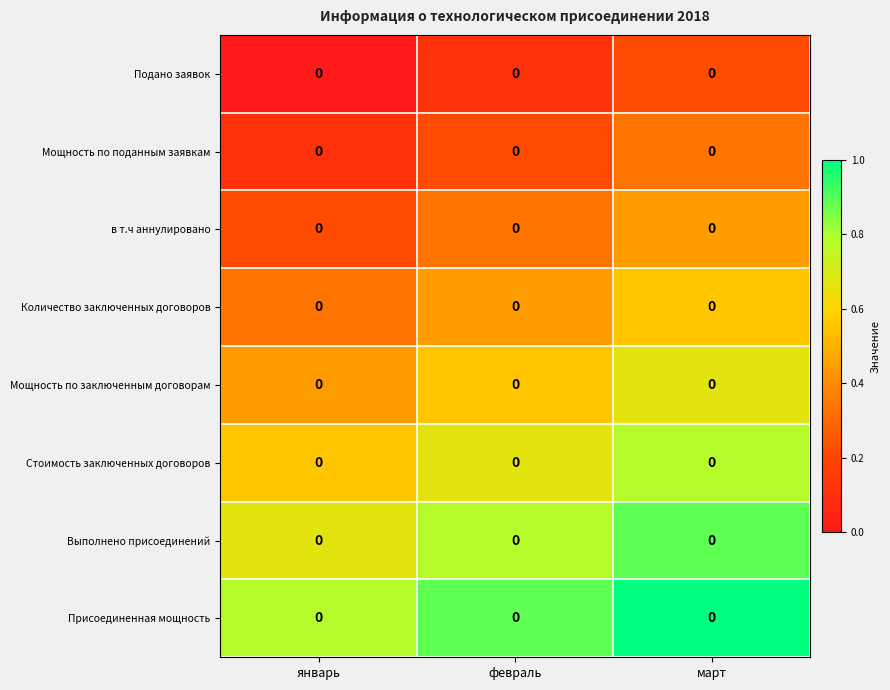

At which category is the sum across all series the highest?

март